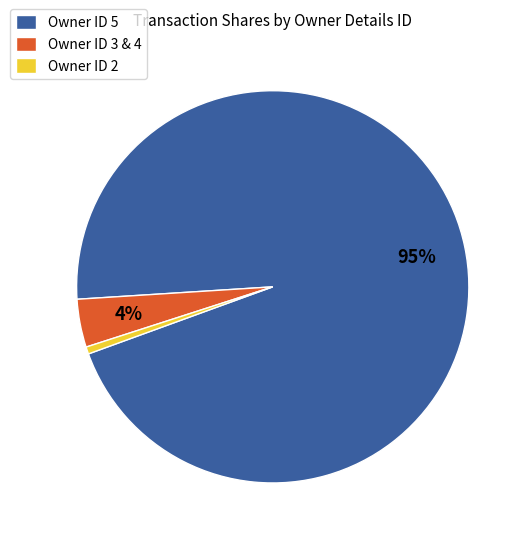

Which has a higher value, Owner ID 3 & 4 or Owner ID 2?

Owner ID 3 & 4